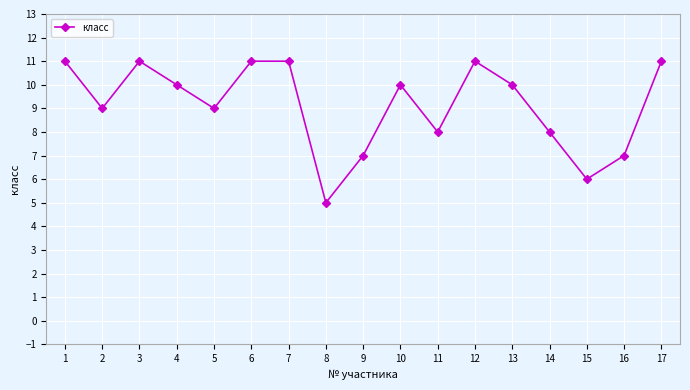

Reading left to right, list all the values displayed in this chart.

1=11	2=9	3=11	4=10	5=9	6=11	7=11	8=5	9=7	10=10	11=8	12=11	13=10	14=8	15=6	16=7	17=11